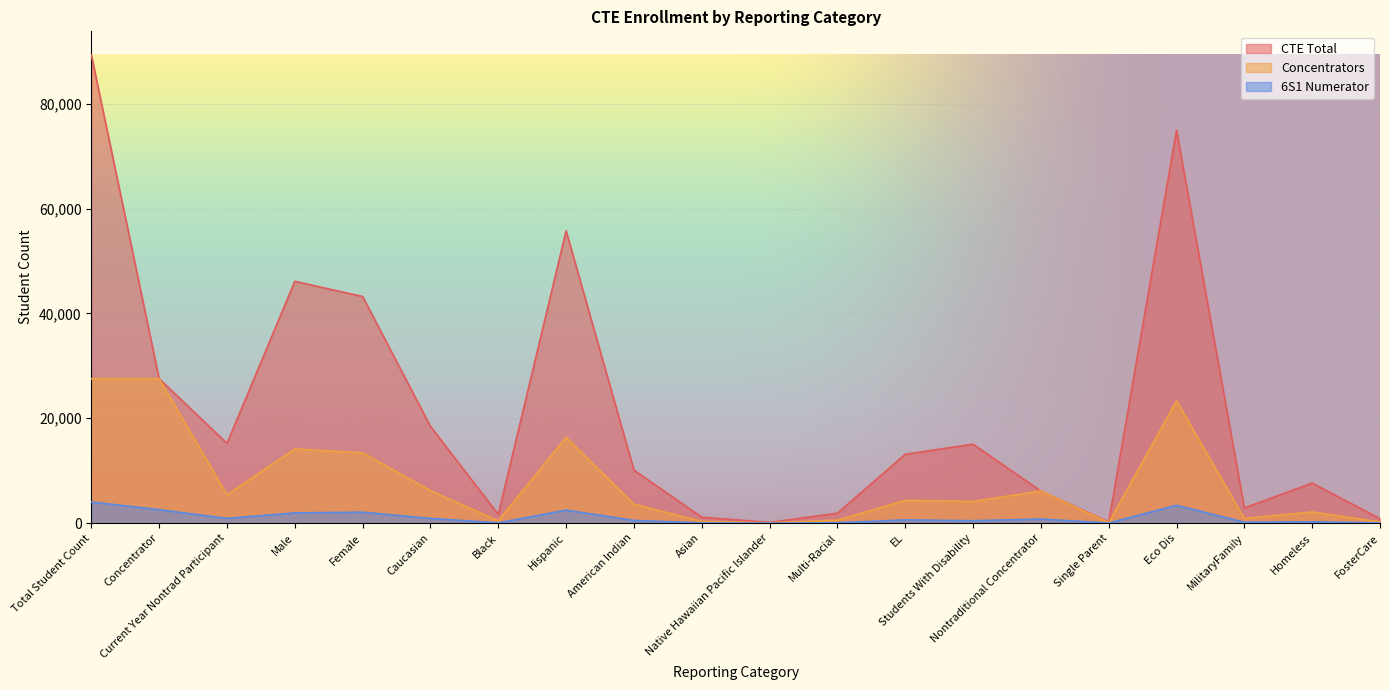

Is the value of 6S1 Numerator at Multi-Racial greater than the value of CTE Total at Black?

No